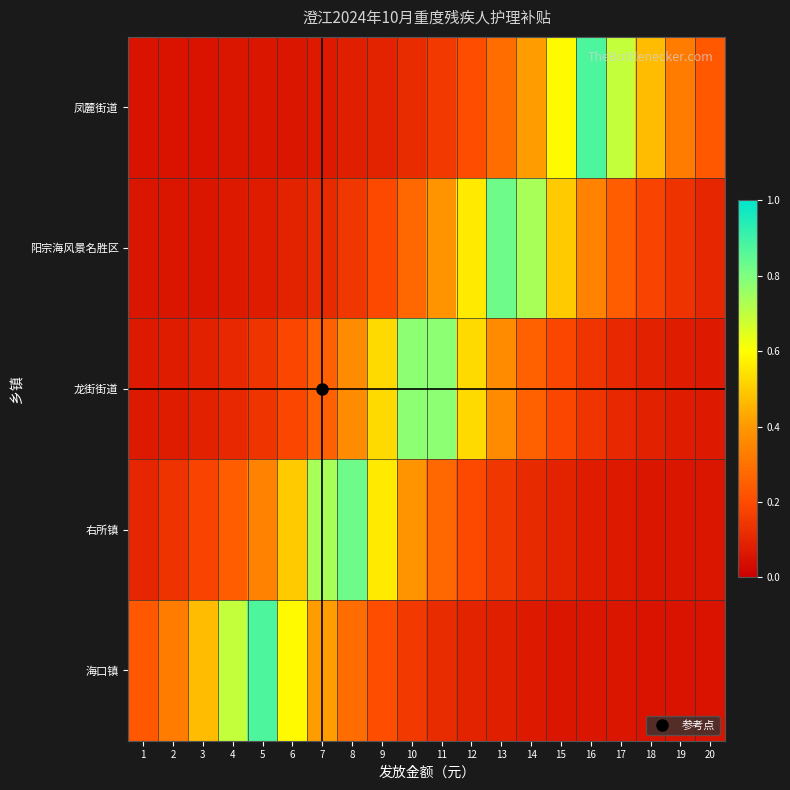

At which category does the chart reach its peak across all series?

16